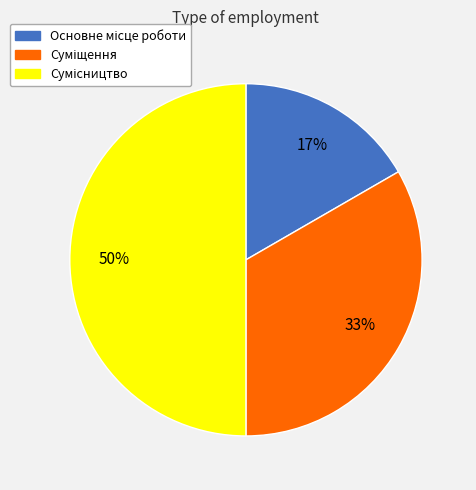

To the nearest percent, what is the average slice percentage?

33%